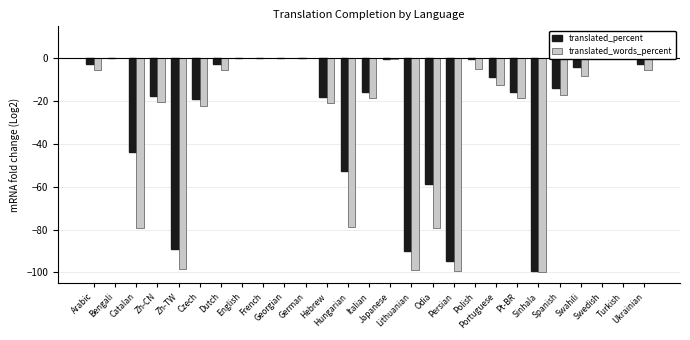

What is the spread (max minus min) of values at Polish?

4.6